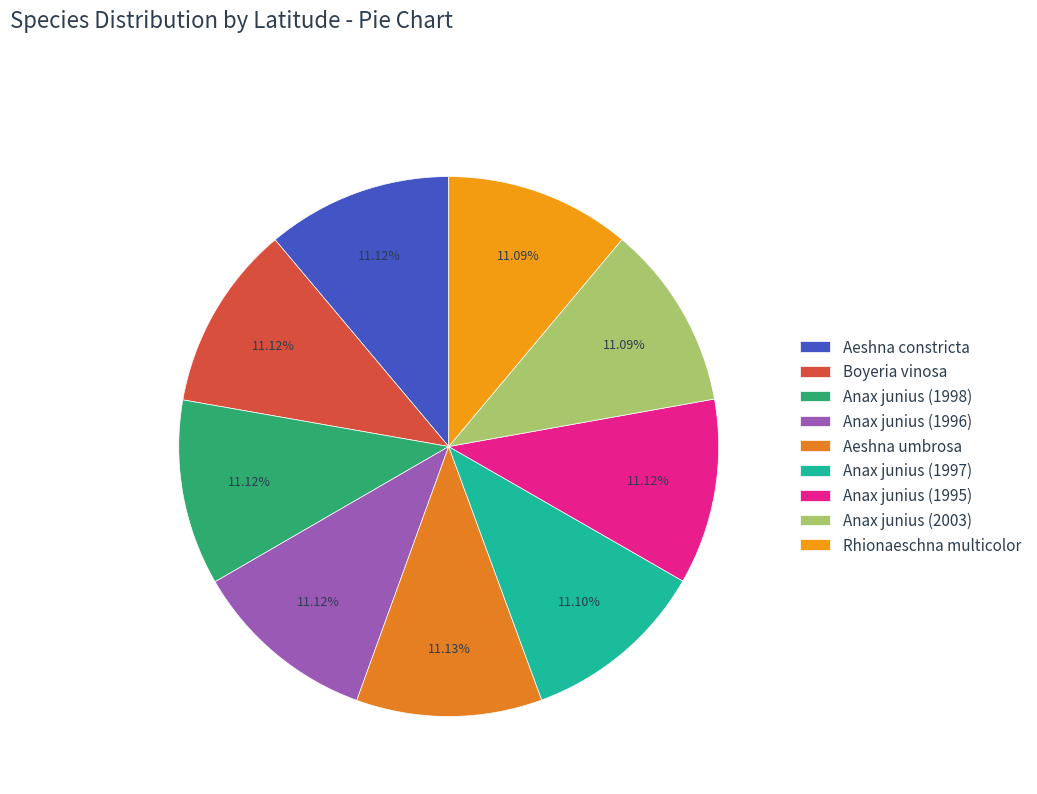

Count the number of slices in the pie.

9